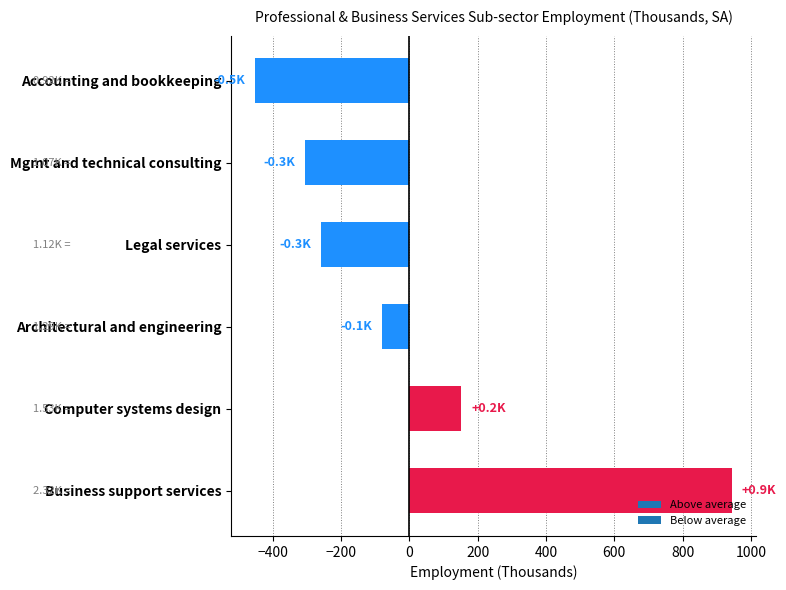

Where is the data nearest to the value 246?

Computer systems design